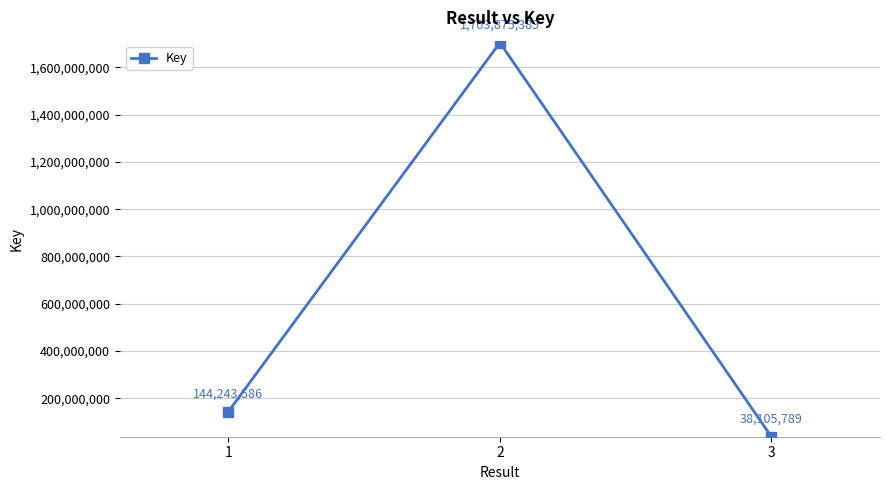

Which has a higher value, 1 or 2?

2